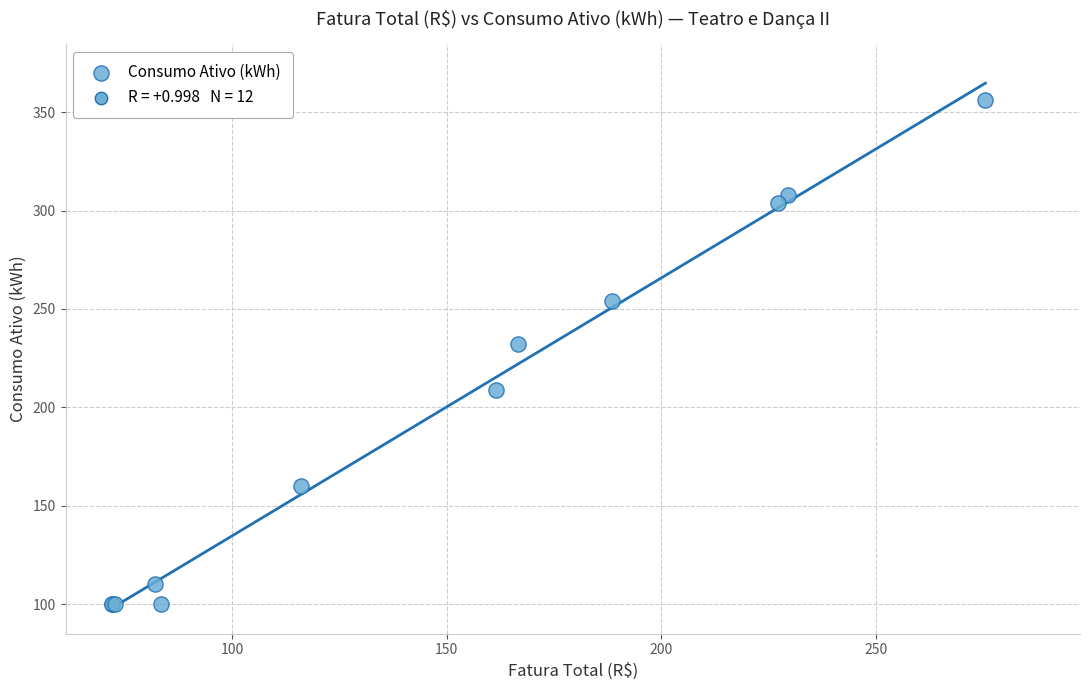

What Y value in the scatter plot is closest to 228?

232